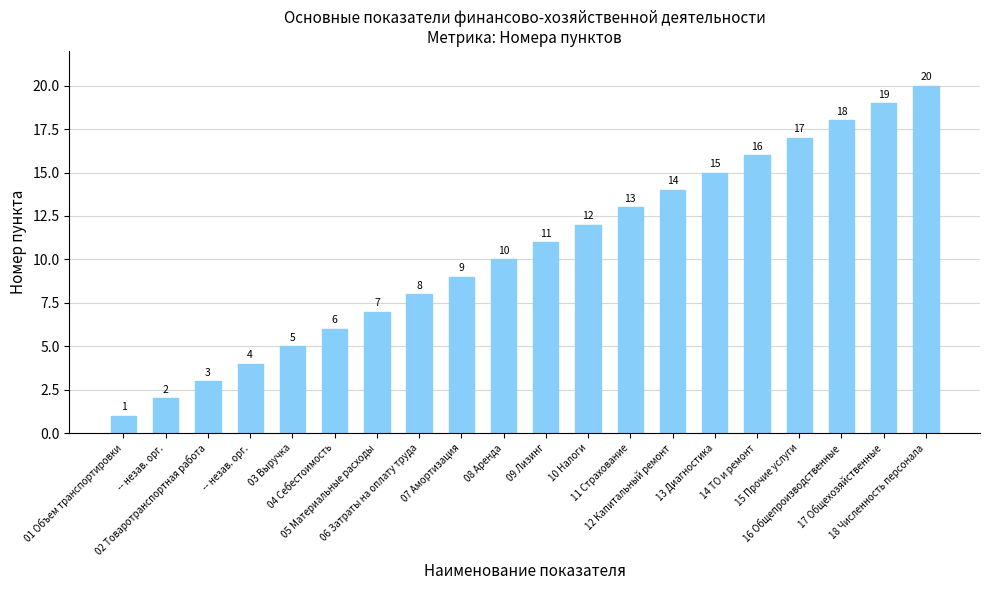

What is the sum of the values at 05 Материальные расходы and 17 Общехозяйственные?

26